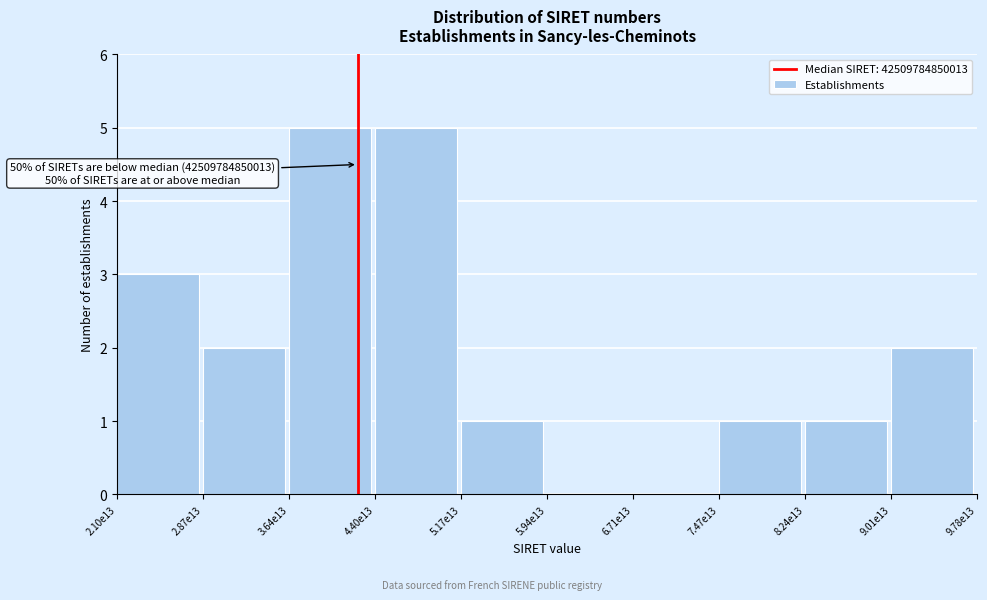

Reading right to left, list all the values displayed in this chart.

9.01e13=2	8.24e13=1	7.47e13=1	6.71e13=0	5.94e13=0	5.17e13=1	4.40e13=5	3.64e13=5	2.87e13=2	2.10e13=3